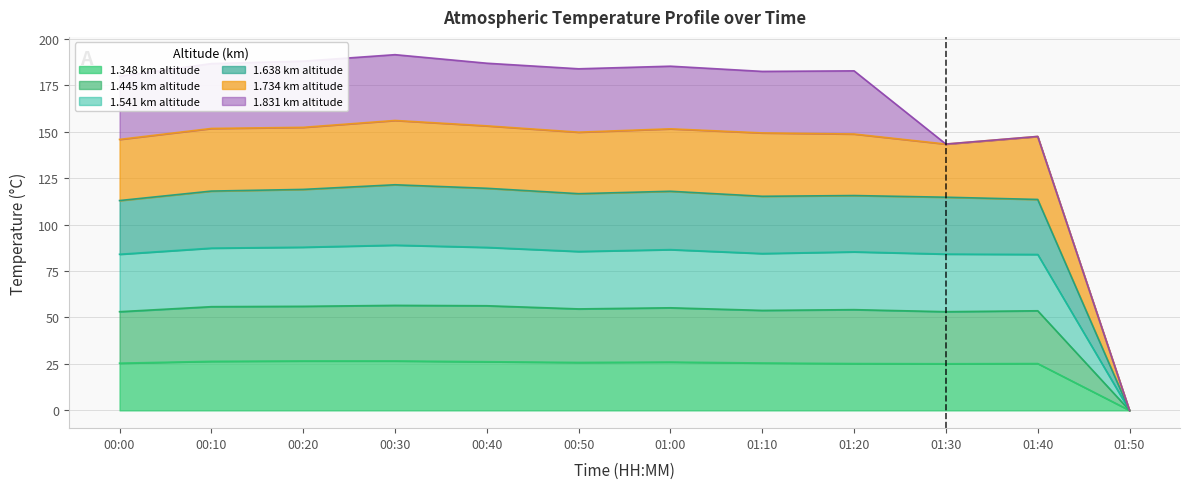

The 1.734 series shows 145.8 at 00:00. True or false?

True